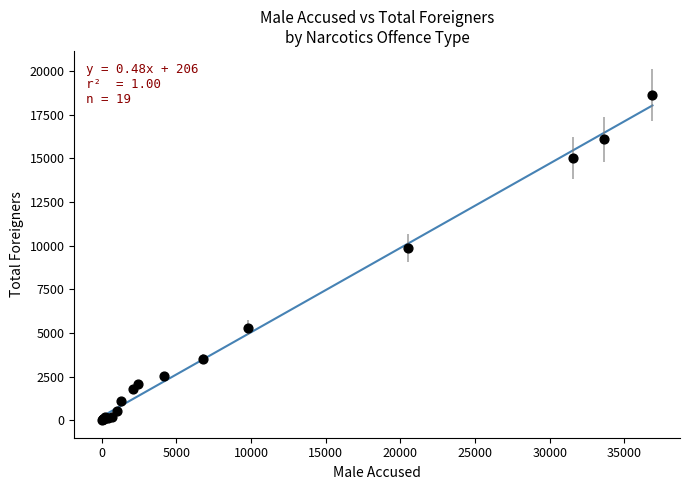

What Y value in the scatter plot is closest to 9334?

9883